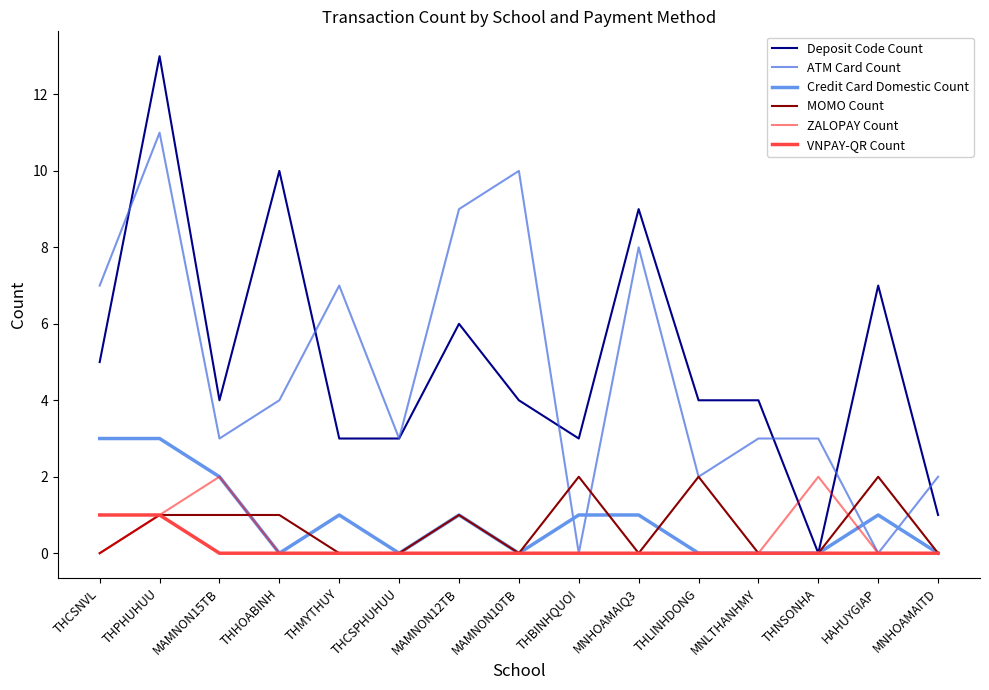

Reading right to left, transcribe all the data shown in this chart.

Deposit Code Count: 1	7	0	4	4	9	3	4	6	3	3	10	4	13	5
ATM Card Count: 2	0	3	3	2	8	0	10	9	3	7	4	3	11	7
Credit Card Domestic Count: 0	1	0	0	0	1	1	0	1	0	1	0	2	3	3
MOMO Count: 0	2	0	0	2	0	2	0	1	0	0	1	1	1	0
ZALOPAY Count: 0	0	2	0	0	0	0	0	0	0	0	0	2	1	0
VNPAY-QR Count: 0	0	0	0	0	0	0	0	0	0	0	0	0	1	1